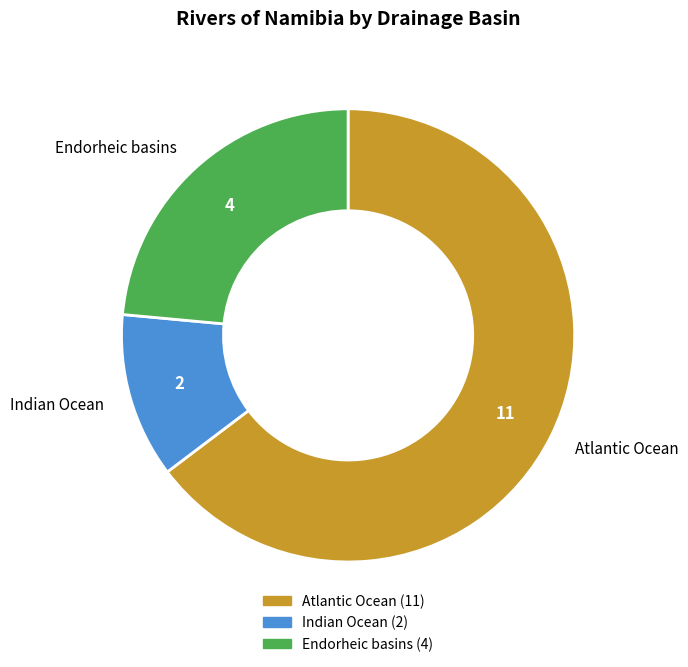

What is the ratio of the value at Atlantic Ocean to the value at Indian Ocean?

5.5